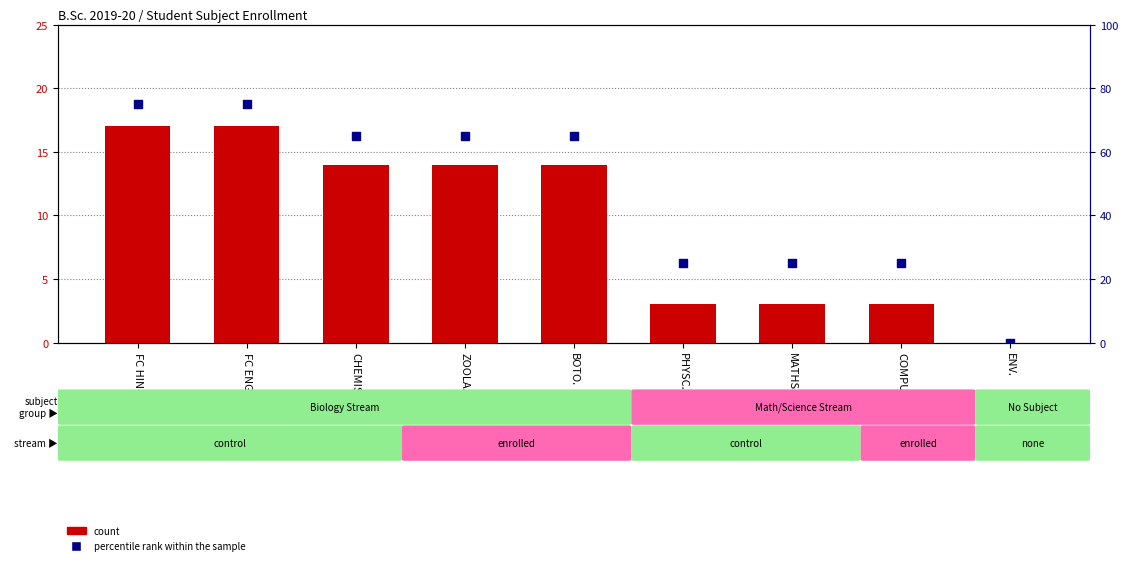

At which category is the sum across all series the highest?

FC HINDI